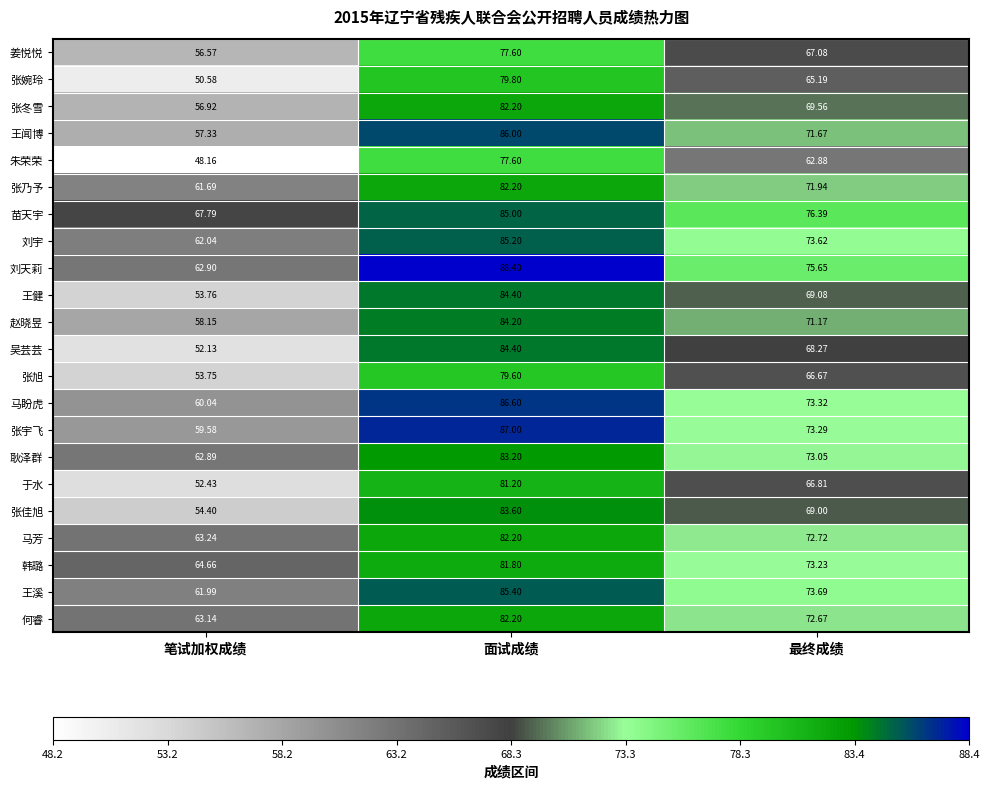

At which label does 韩璐 first exceed 73?

面试成绩